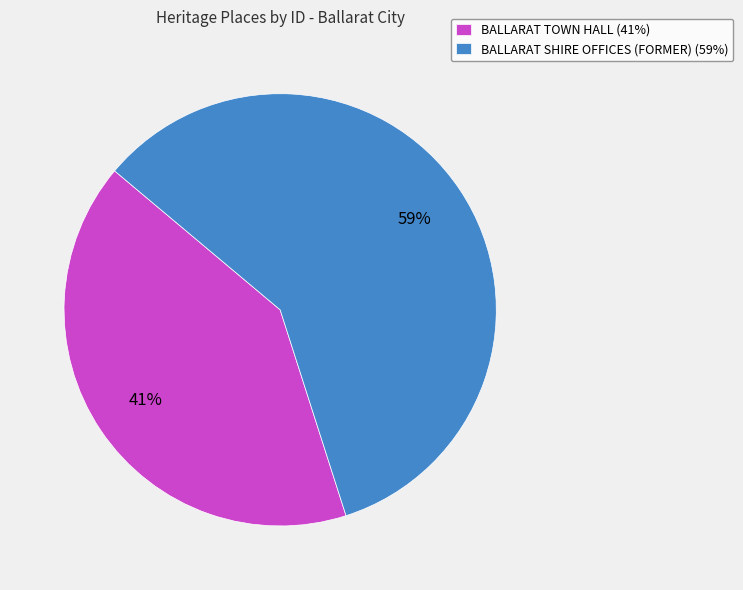

The BALLARAT TOWN HALL slice represents 35% of the pie. True or false?

False